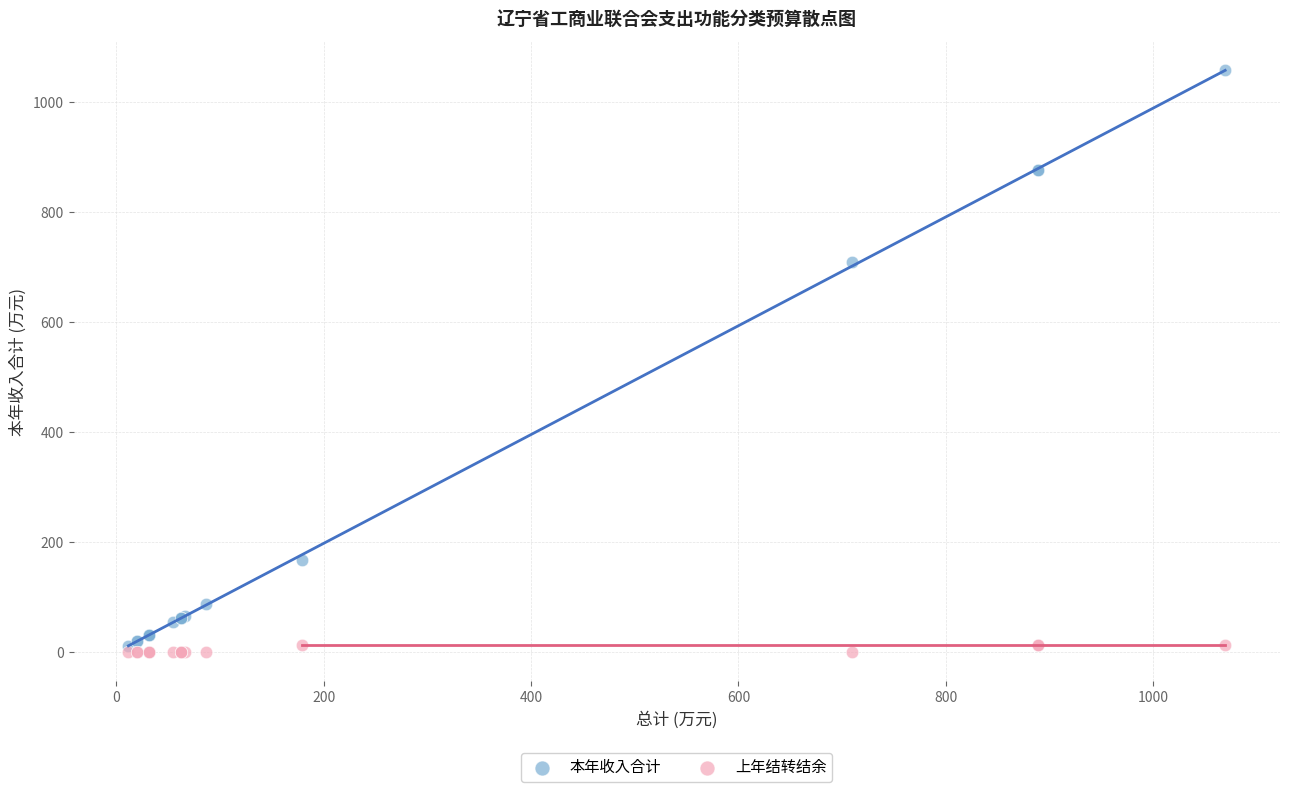

Across all series, what Y value is closest to 528?

709.7